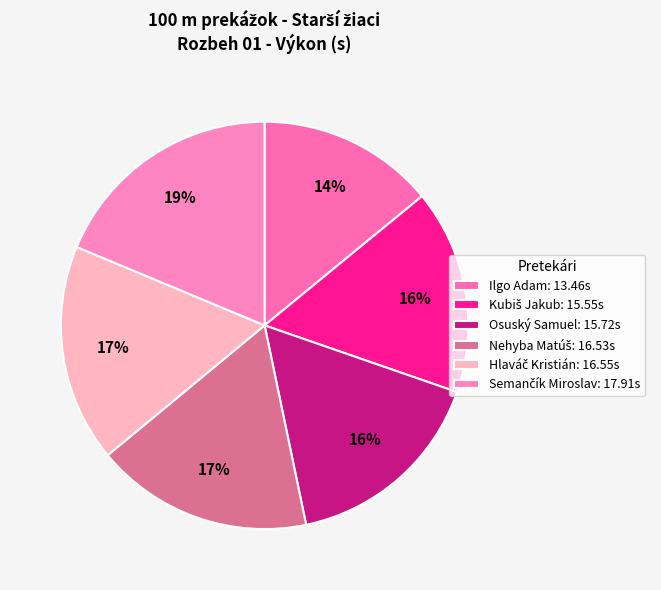

Count the number of slices in the pie.

6